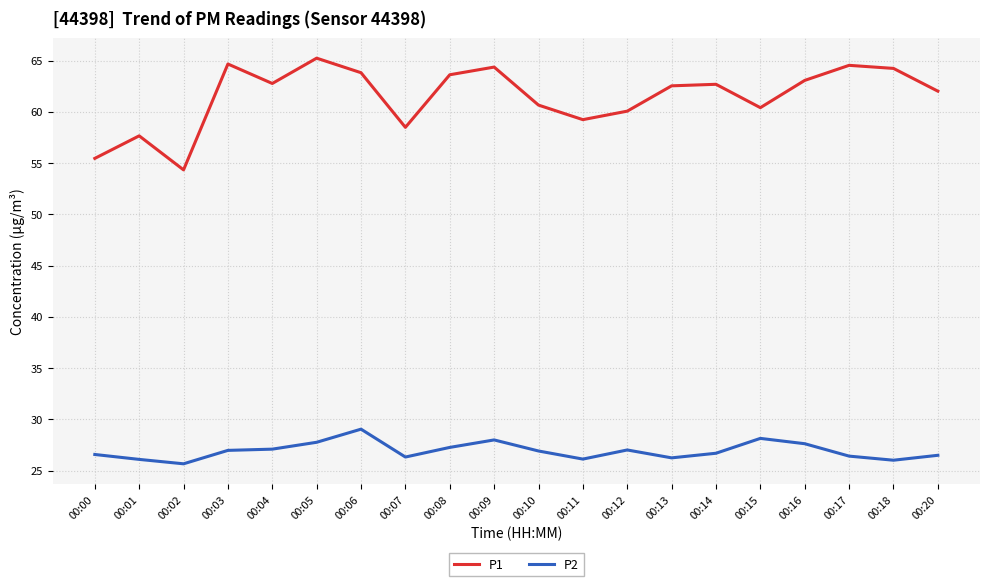

What is the sum of the P1 values at 00:03 and 00:15?

125.1